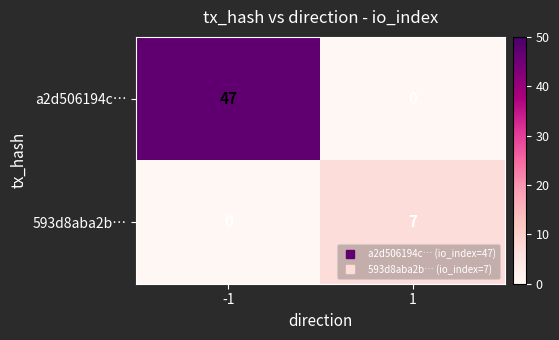

What is the sum of all 593d8aba2b… values?

7